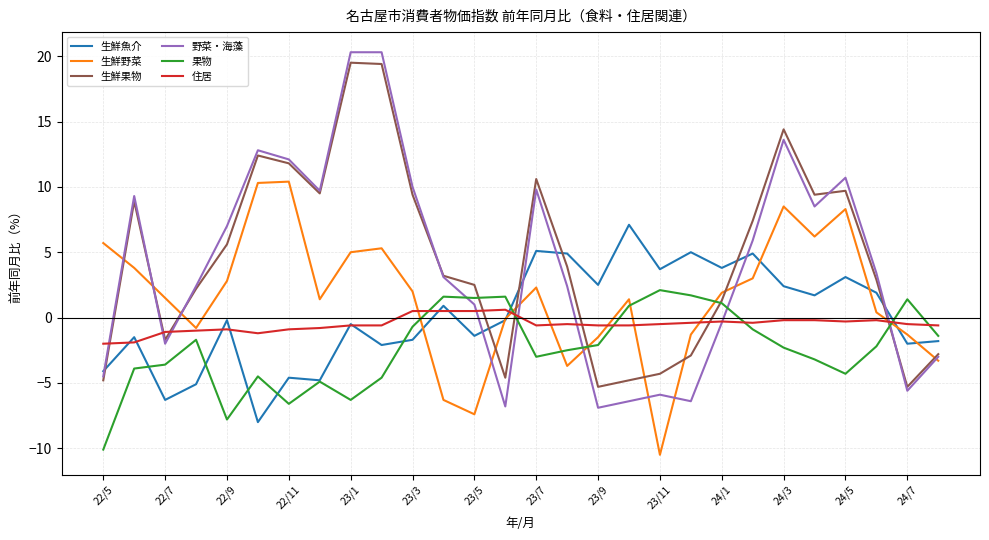

Which series has the widest spread of values?

野菜・海藻